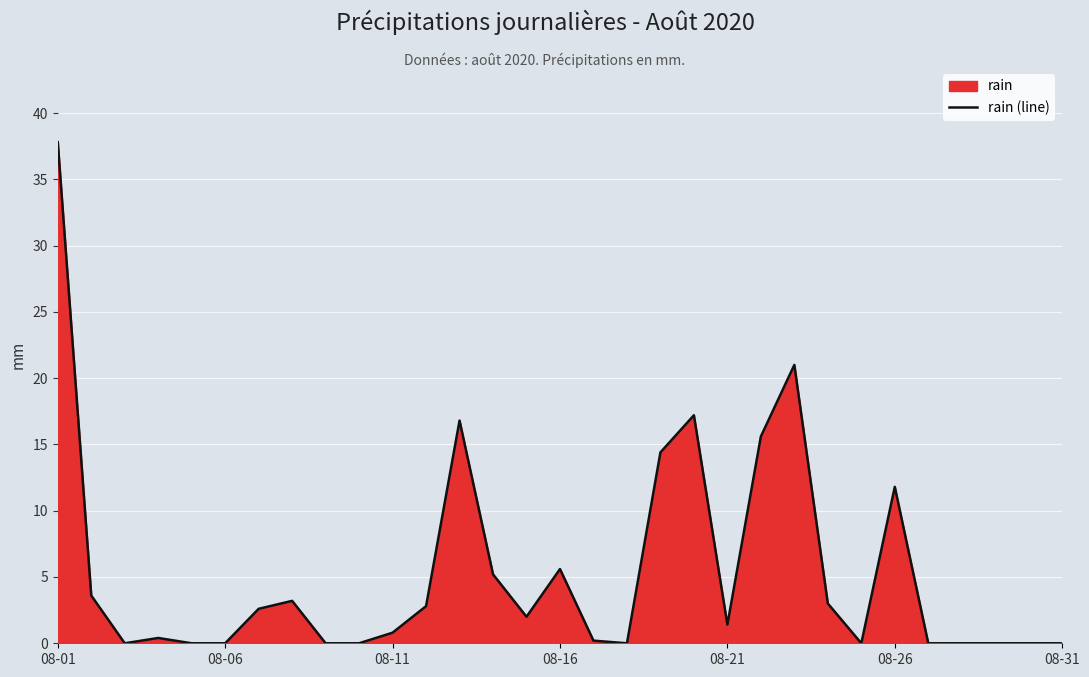

What is the greatest value displayed?

37.8